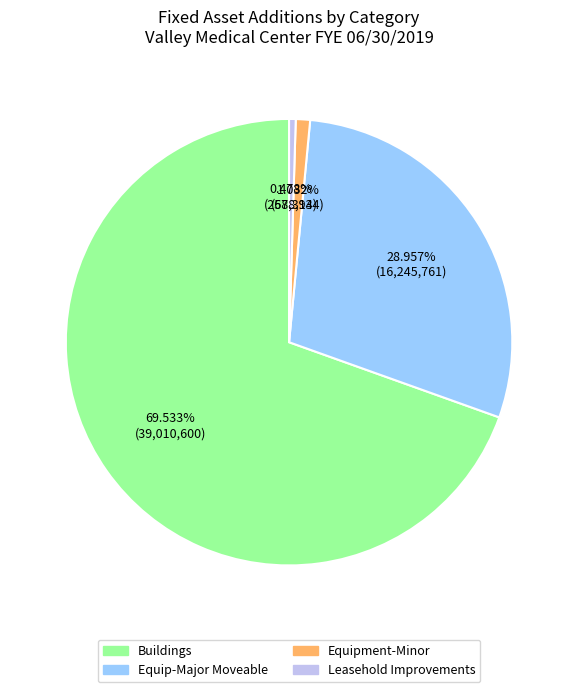

Is there a majority slice in this chart?

Yes